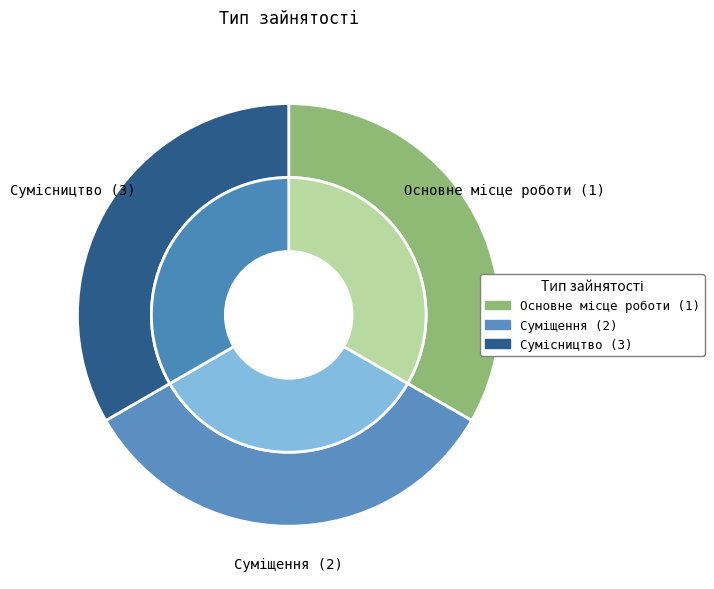

What percentage is the Суміщення slice, to the nearest percent?

33%